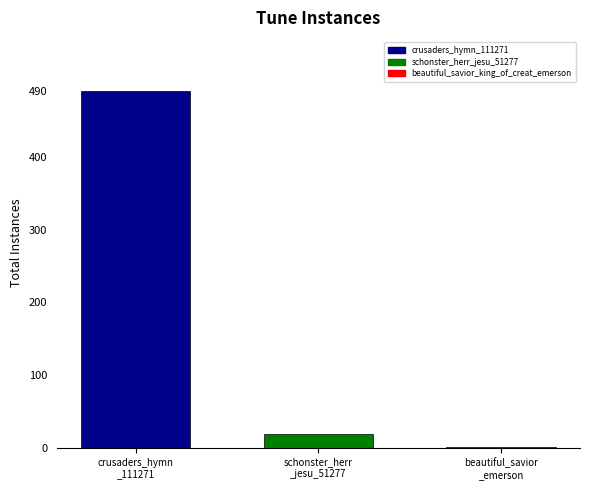

What is the greatest value displayed?

490